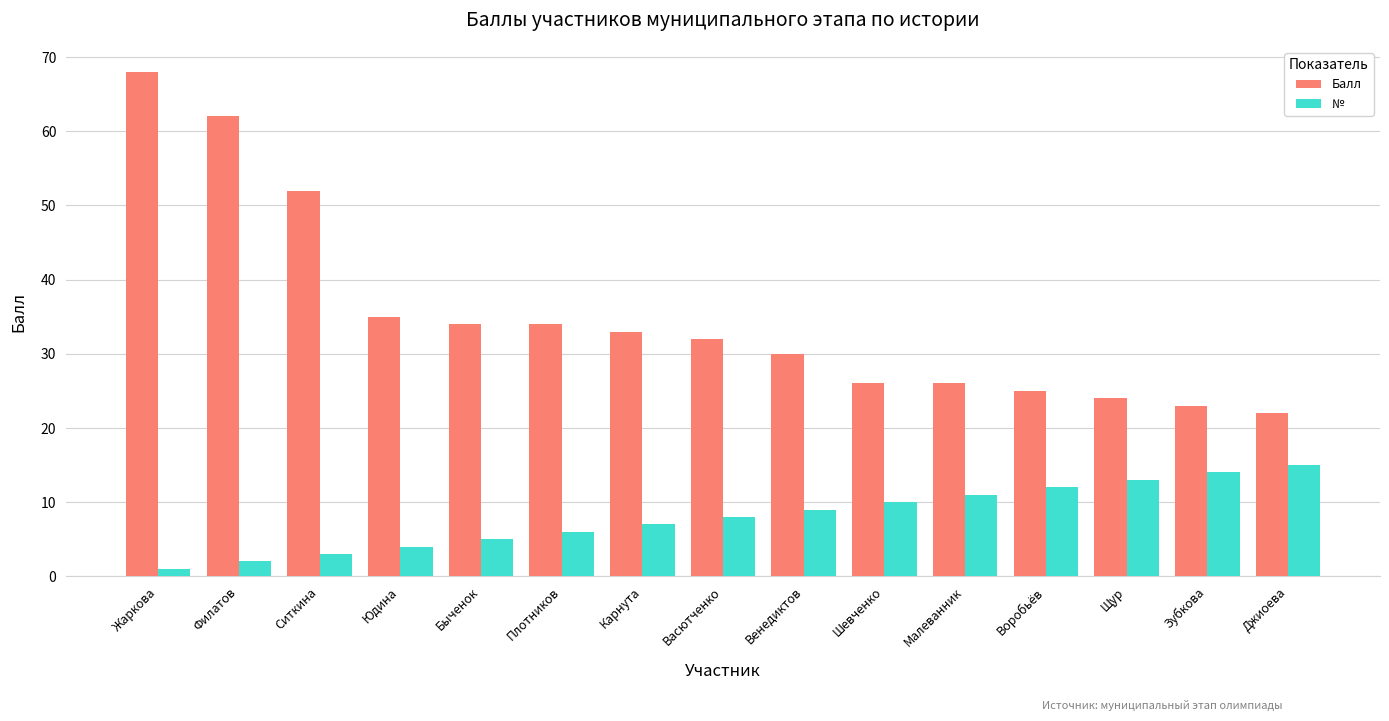

How many categories are shown in the chart?

15